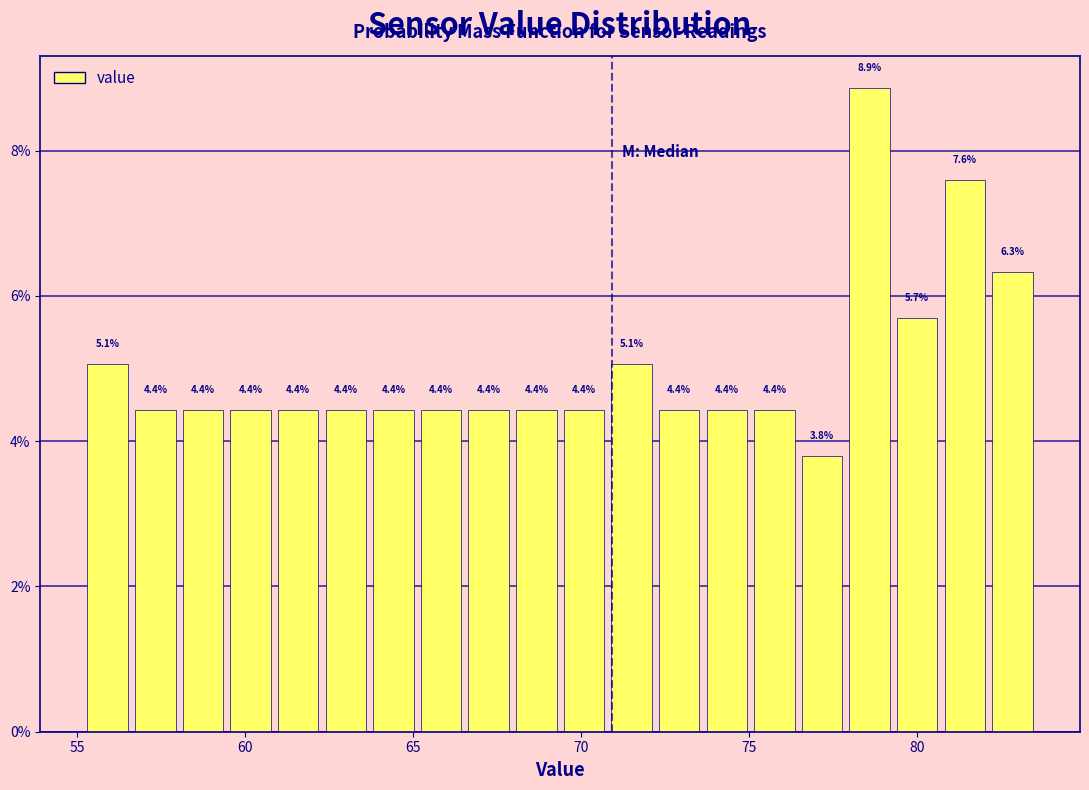

Read against the x-axis, roughly where is the centre of the tallest bar?

78.5